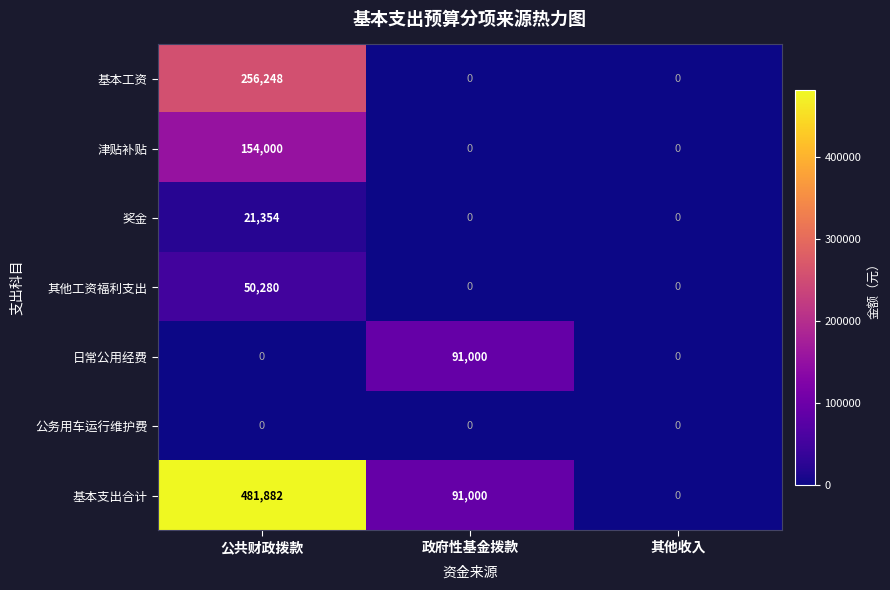

The 日常公用经费 series shows 0 at 其他收入. True or false?

True